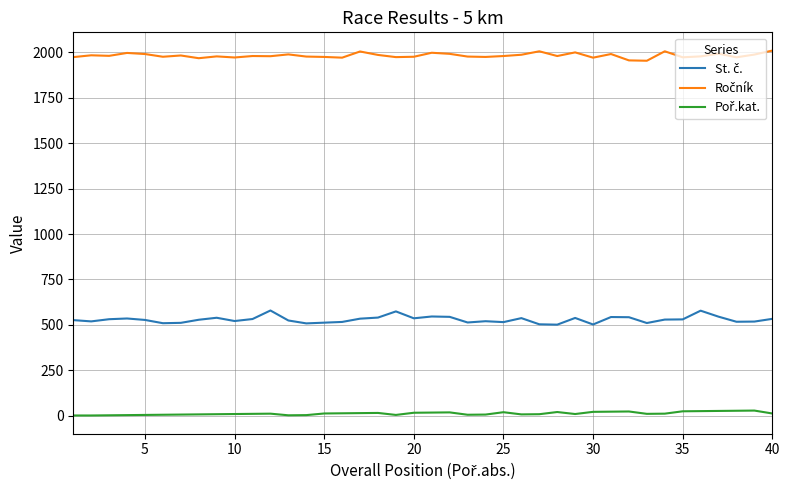

What is the maximum value shown in the chart?

2010